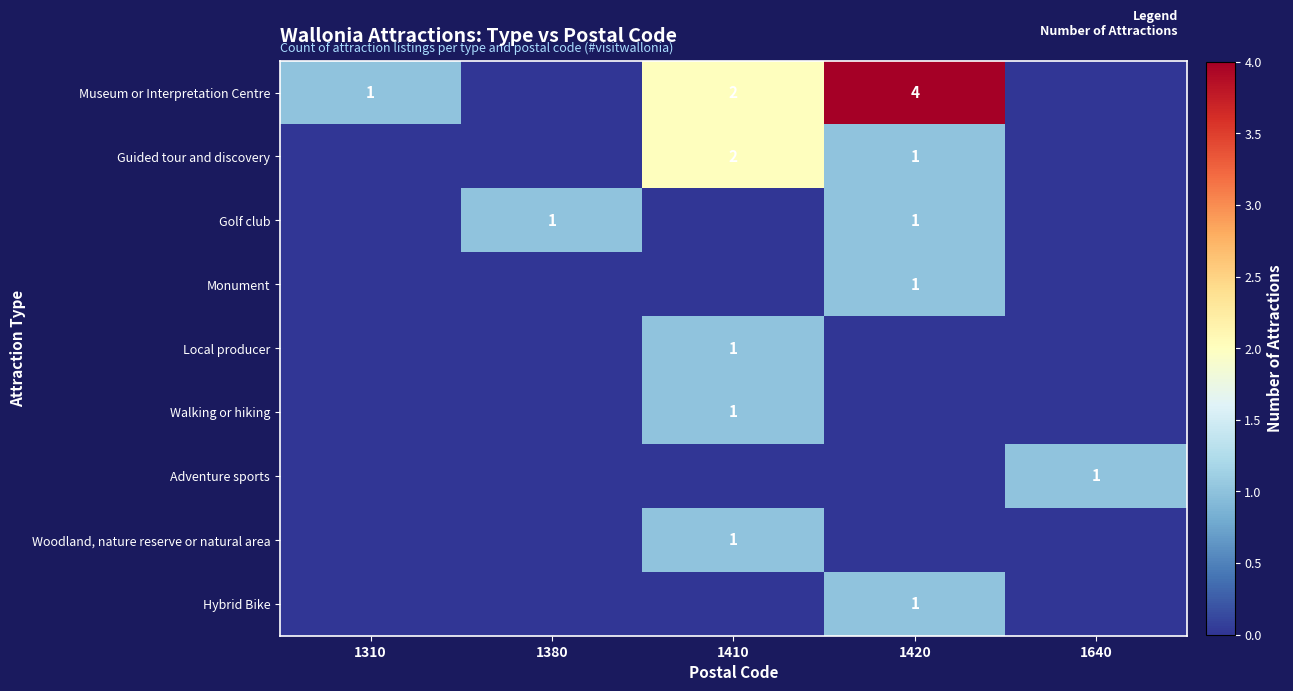

Is it true that Hybrid Bike equals 1 at 1420?

True